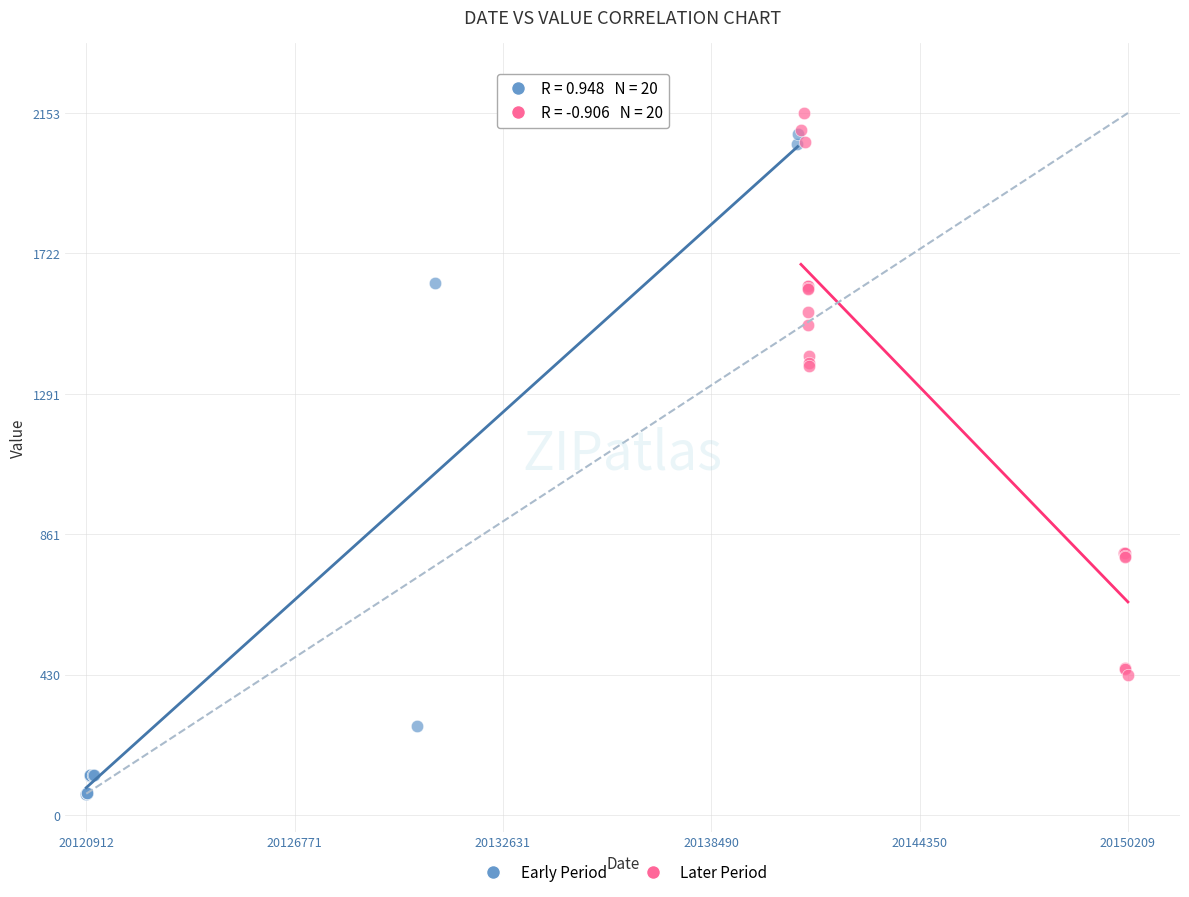

Which series has the largest Y range (max minus min)?

Early Period